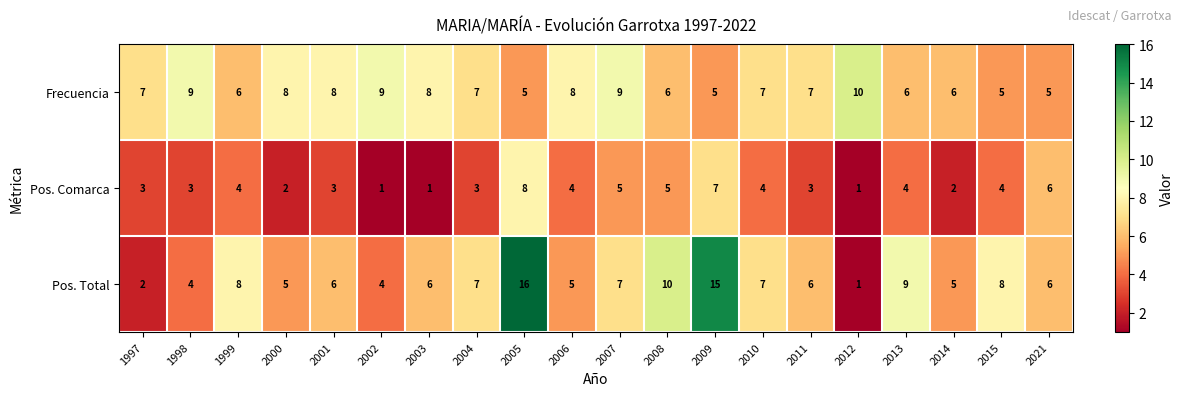

What is the difference between the maximum and second lowest values in the Pos. Total series?

14